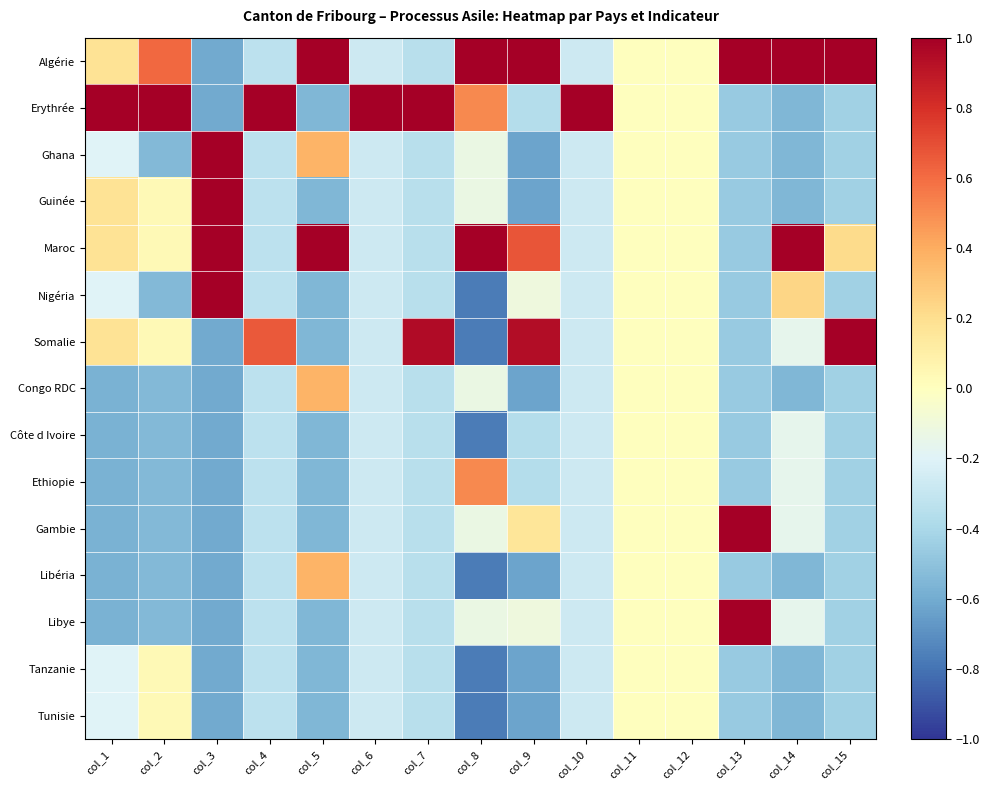

At which category does the chart reach its peak across all series?

col_5